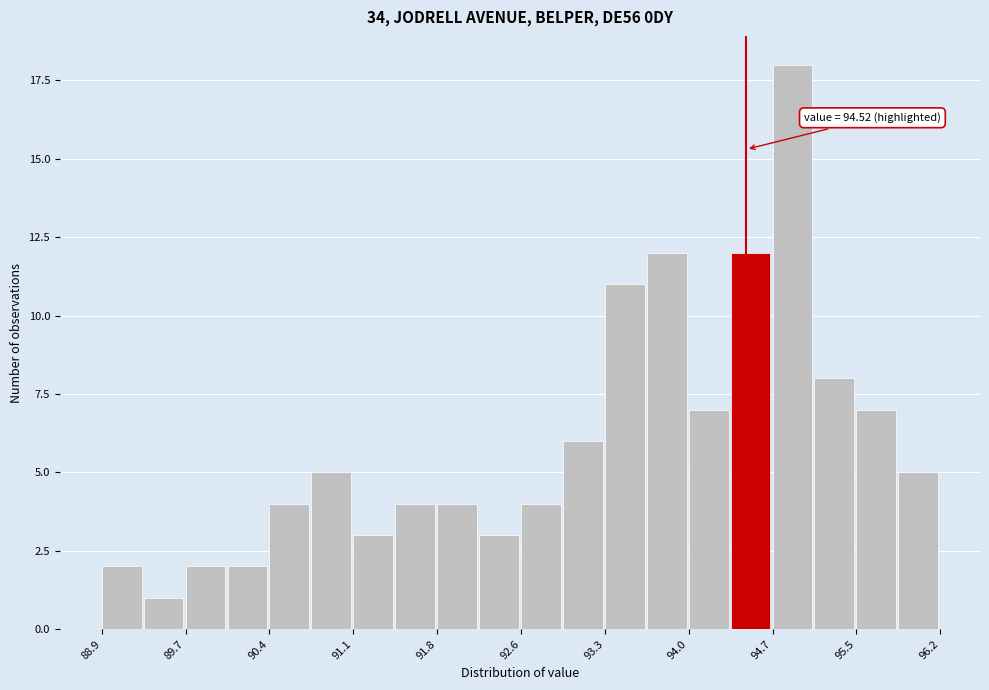

Around what value on the x-axis is the tallest bar? Give the approximate position of its centre, as read against the axis.

94.9